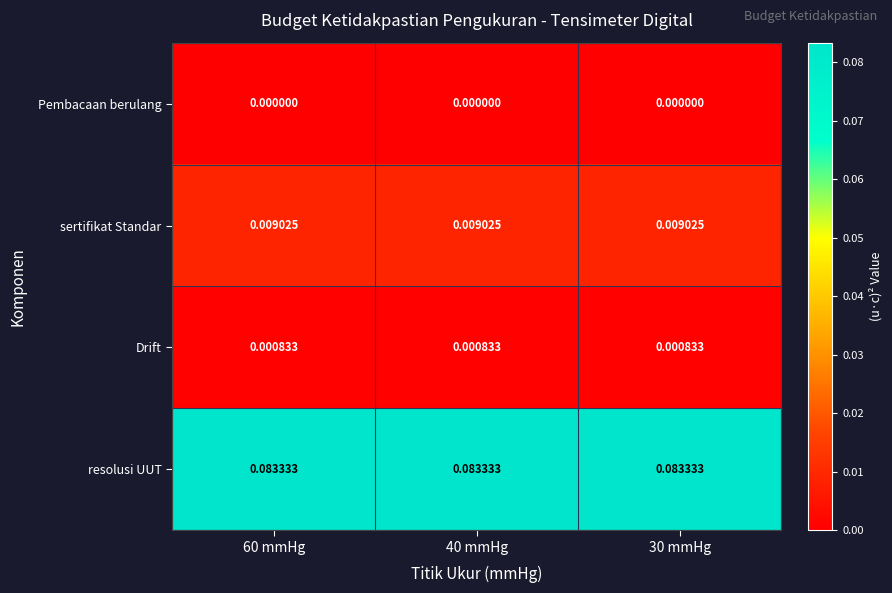

Rank the series by their maximum value, from lowest to highest.

Pembacaan berulang, Drift, sertifikat Standar, resolusi UUT